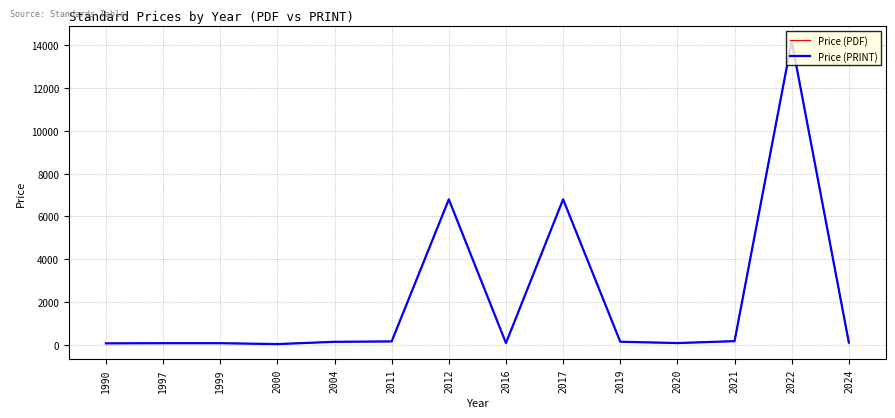

Is this an area chart (filled region under the line)?

No